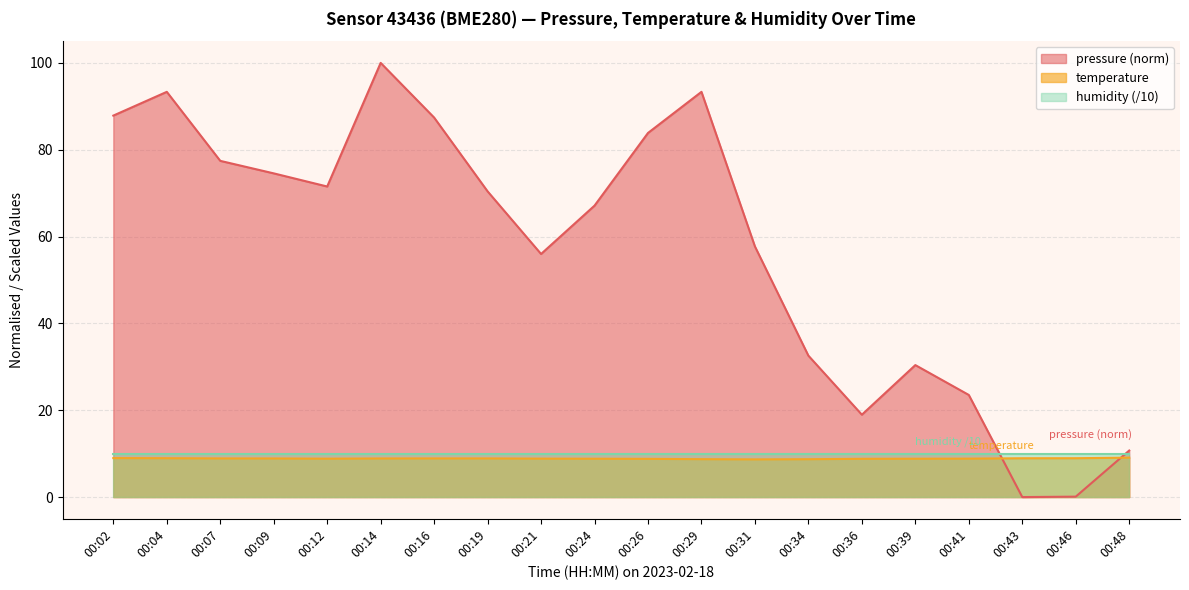

What is the maximum value shown in the chart?

100.0